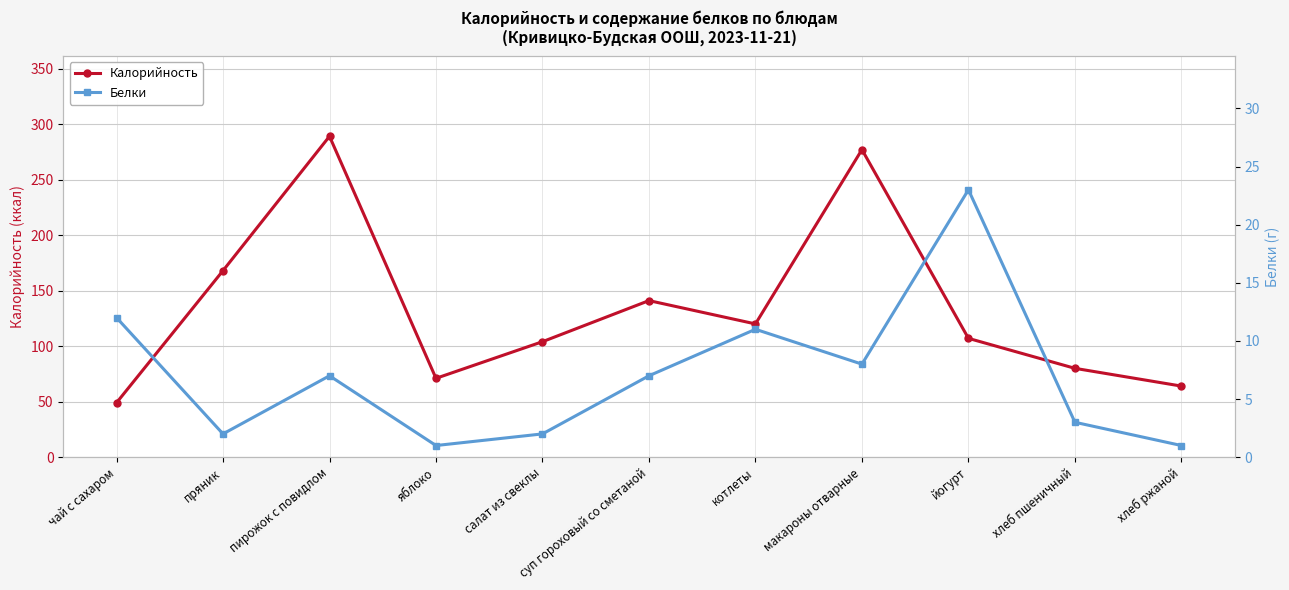

Rank the series by their maximum value, from highest to lowest.

Калорийность, Белки